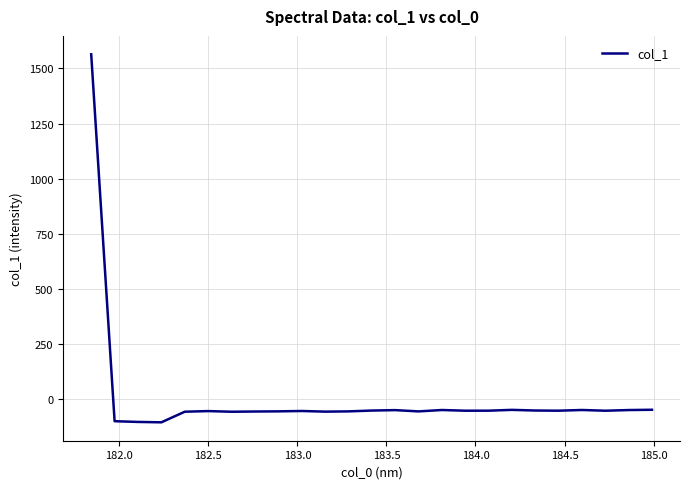

What is the difference between the maximum and minimum values?

1671.5